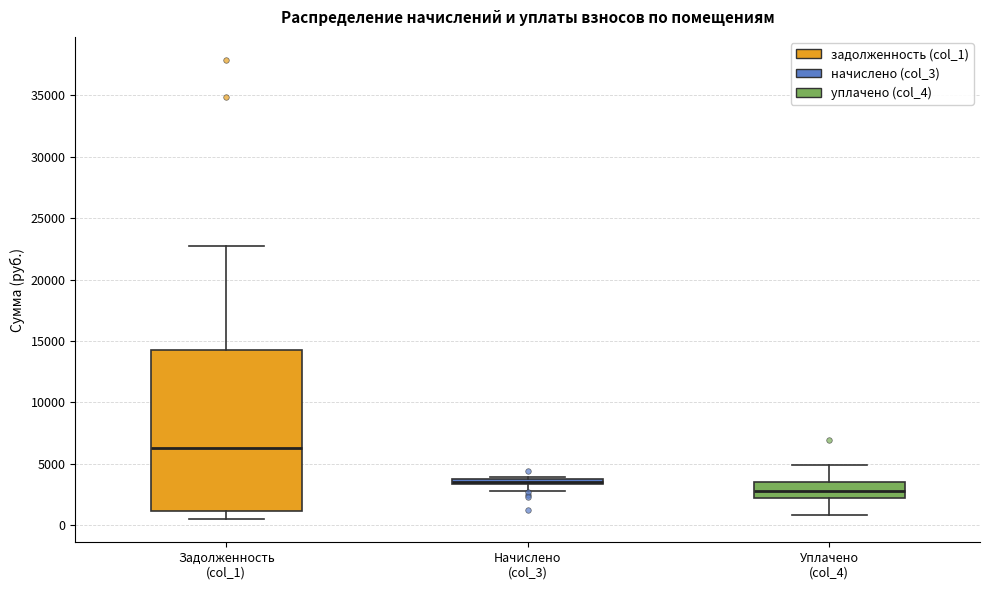

Where does the median line of the box for Уплачено (col_4) sit on the y-axis? The values are not printed on the chart, so give them approximately, as read against the axis.

3000